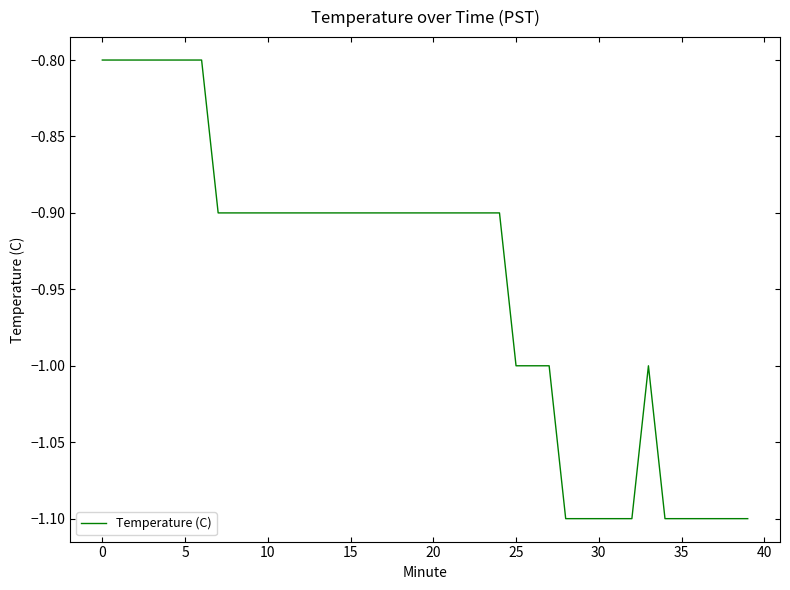

What is the difference between the maximum and minimum values?

0.3